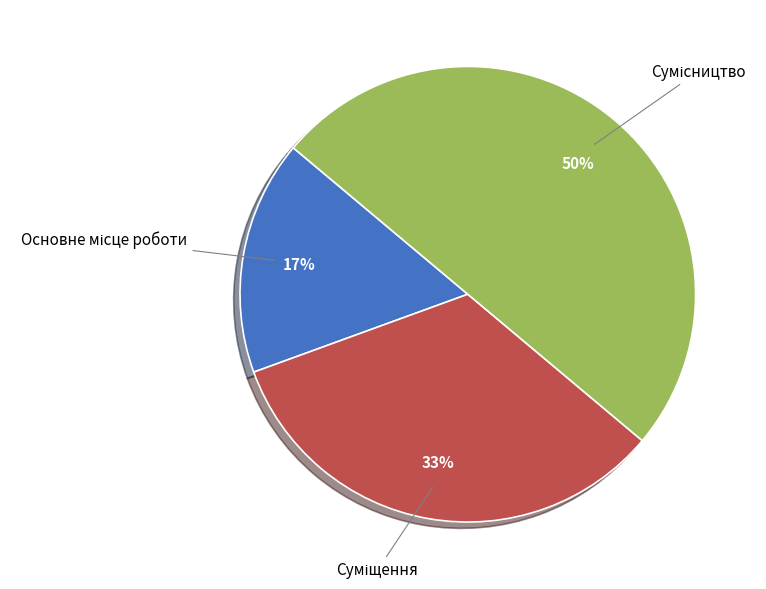

To the nearest percent, what is the average slice percentage?

33%